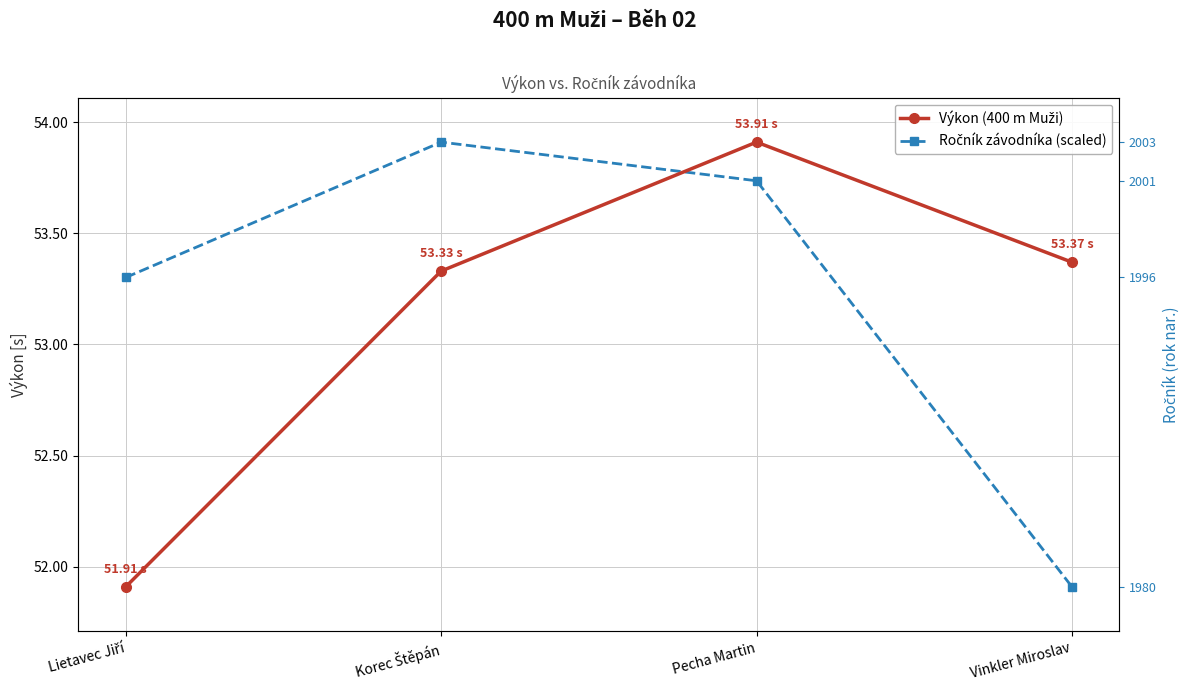

Which category has the lowest value in the Ročník závodníka (scaled) series?

Vinkler Miroslav